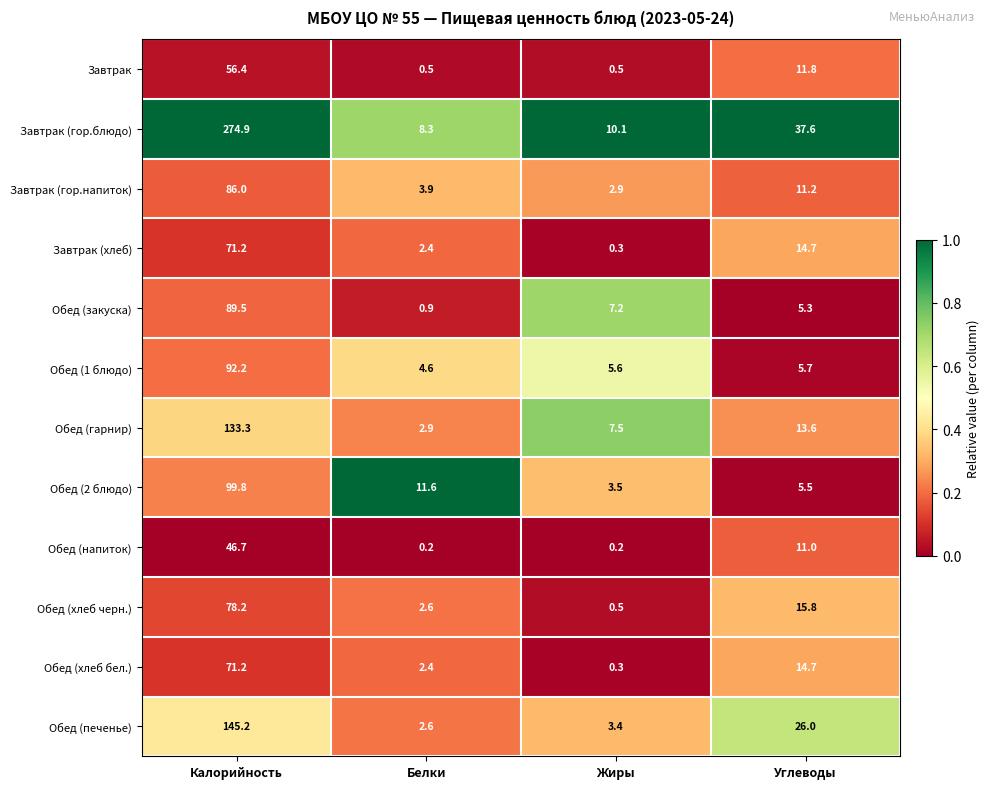

At which category does the chart reach its peak across all series?

Калорийность